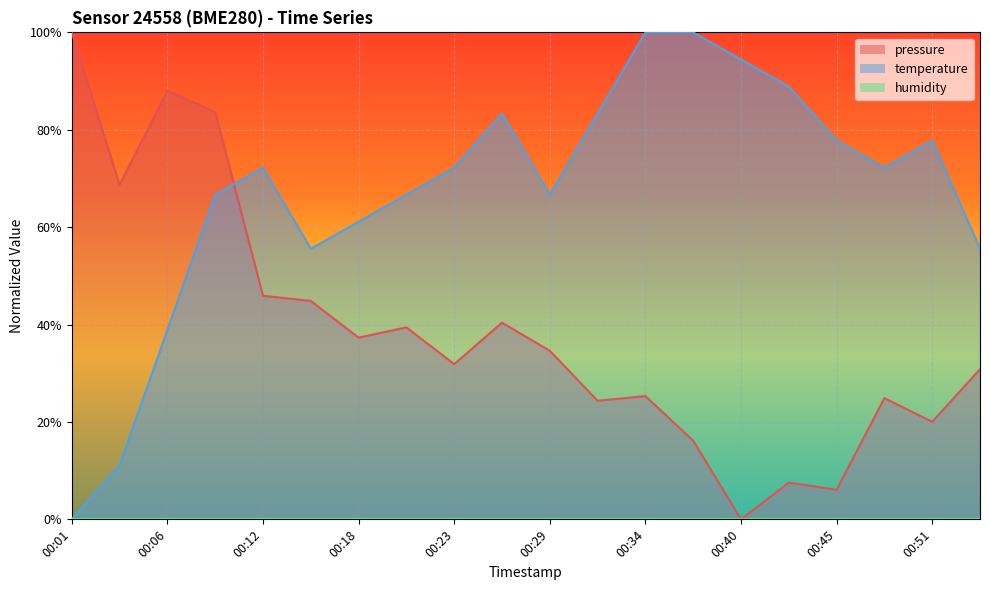

Which label corresponds to the smallest value in the chart?

00:40